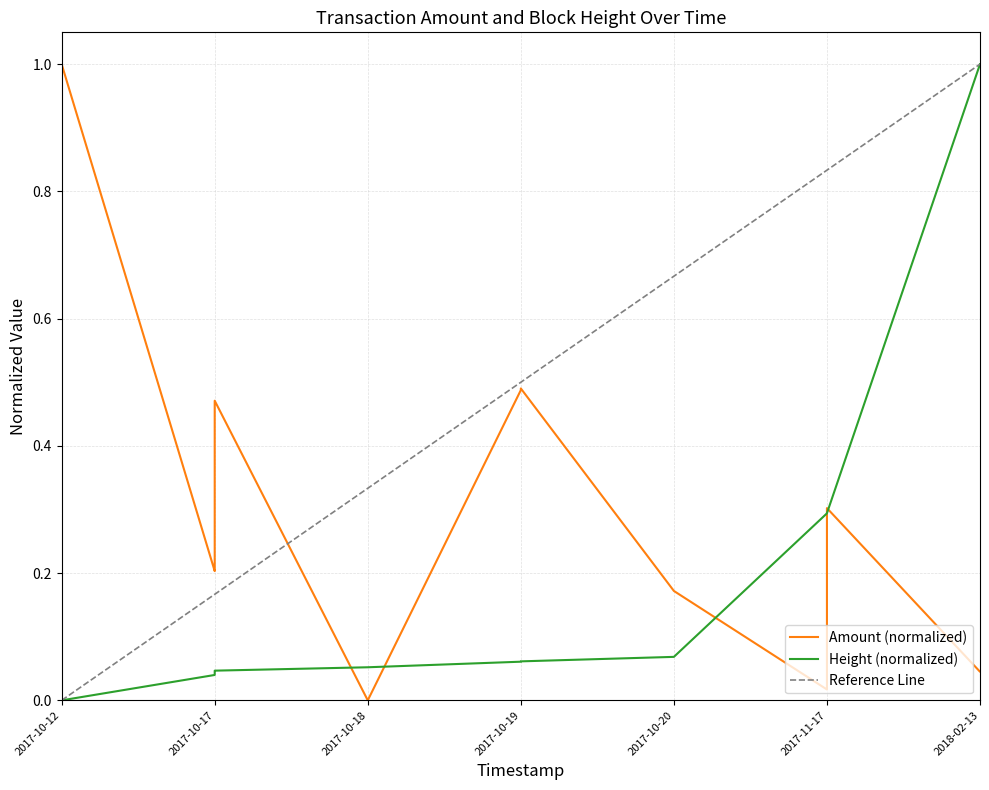

The value at 2017-10-19 is 0.1. True or false?

True